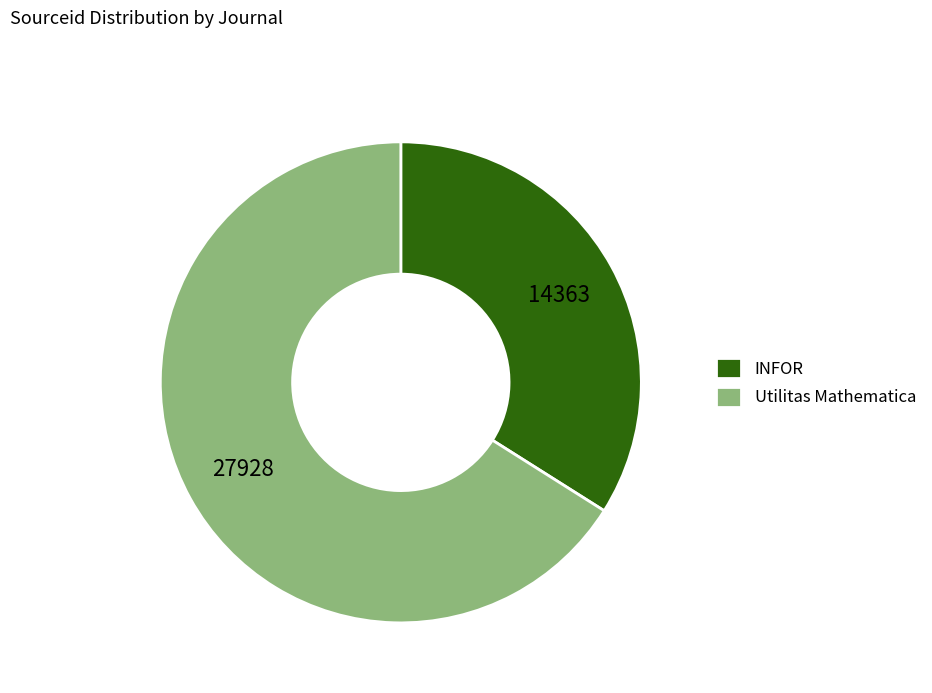

Rank the categories by value from highest to lowest.

Utilitas Mathematica, INFOR